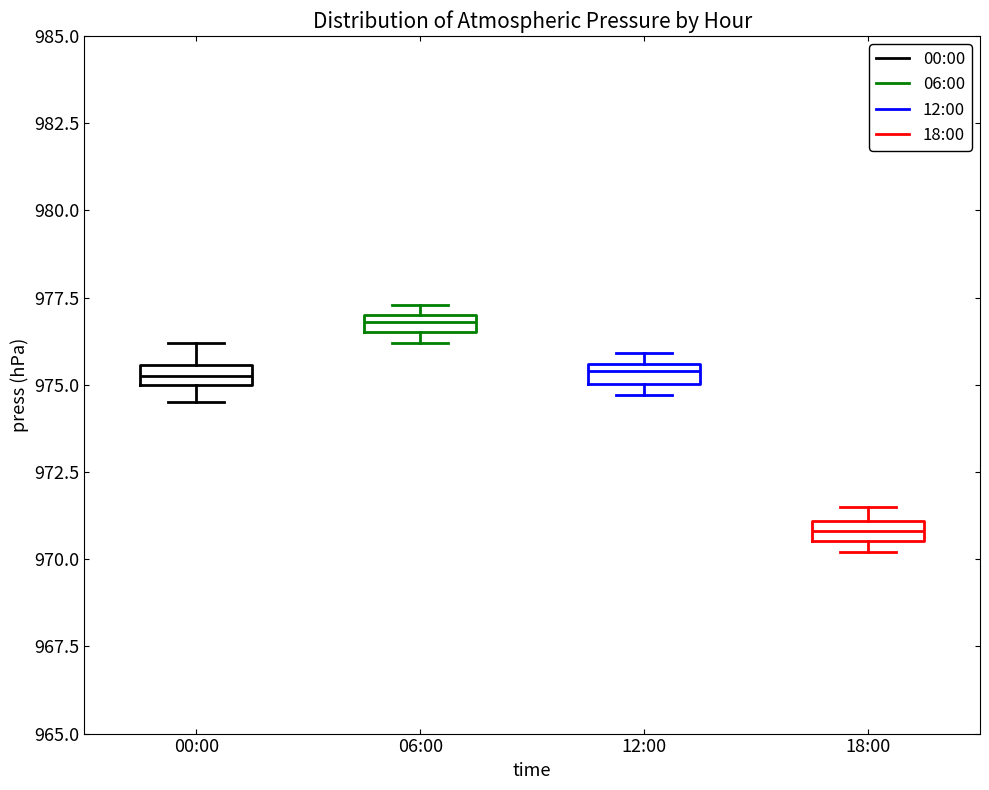

Which box's median line is the highest?

06:00